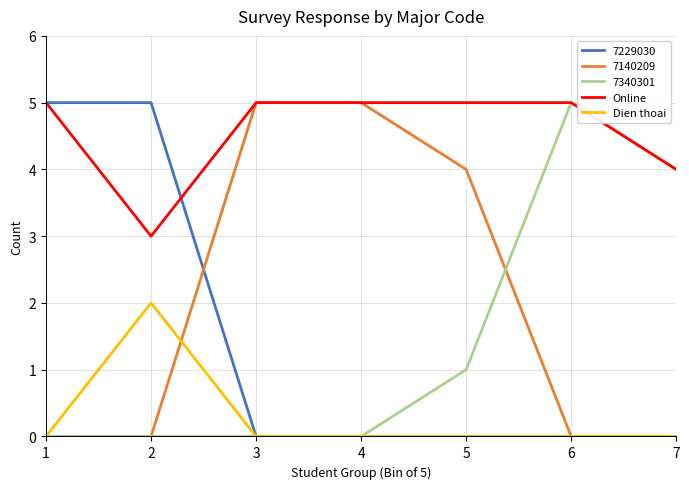

What is the greatest value displayed?

5